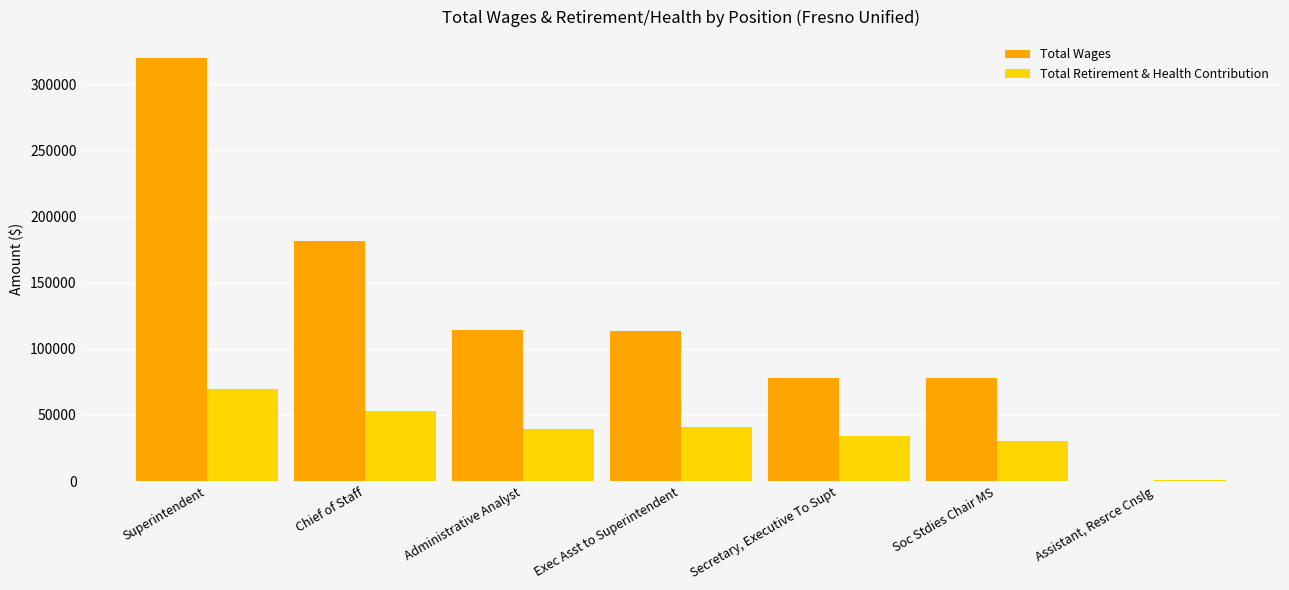

Are the bars grouped side by side (vs. stacked)?

Yes